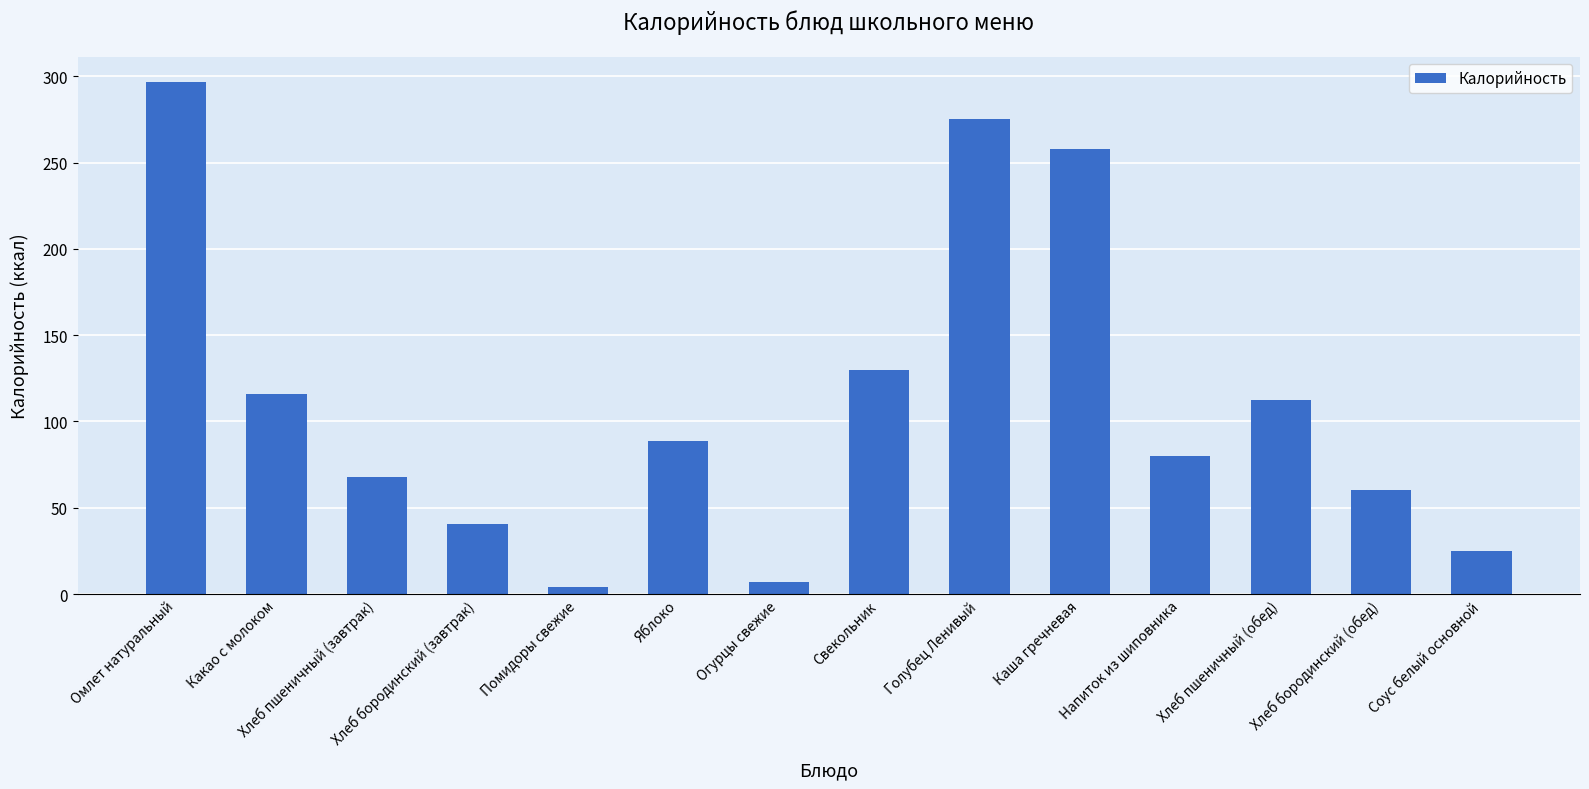

Which has a higher value, Хлеб бородинский (завтрак) or Свекольник?

Свекольник